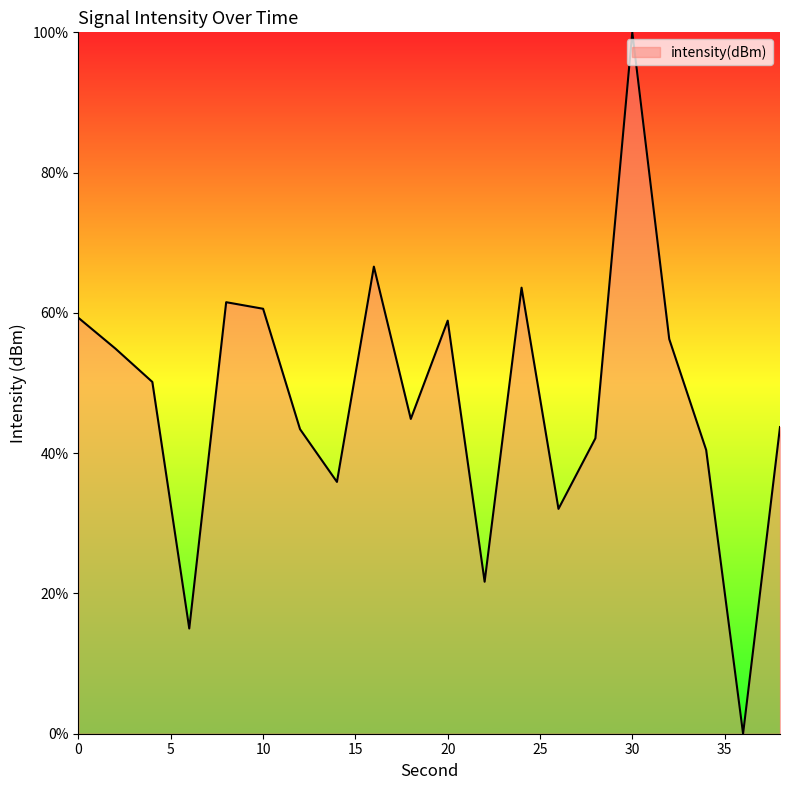

What is the average value?

47.6